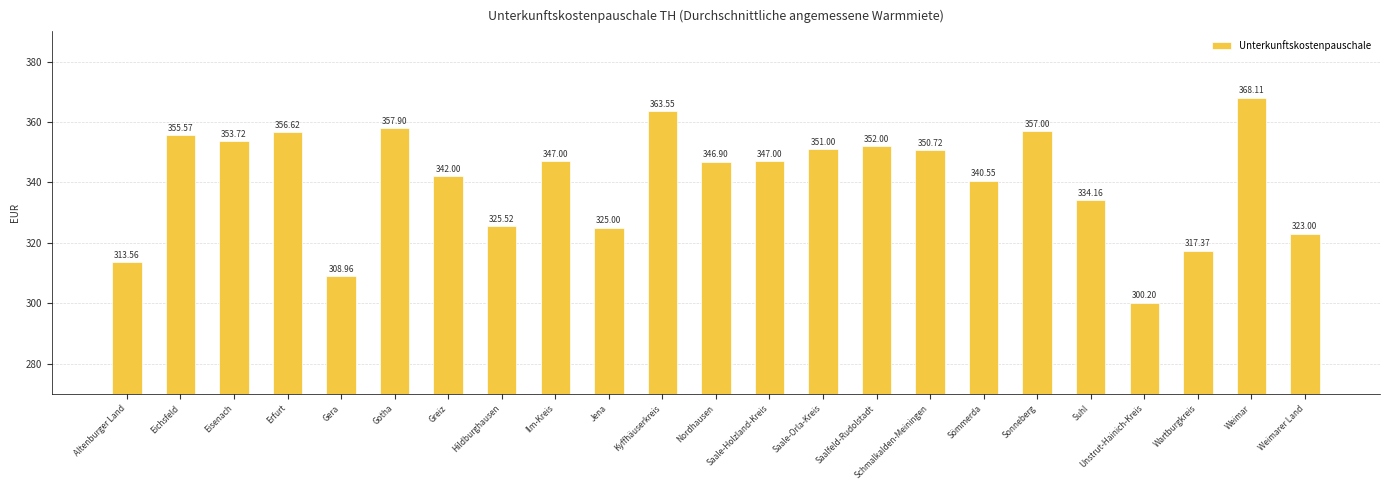

What is the sum of all values?

7837.4